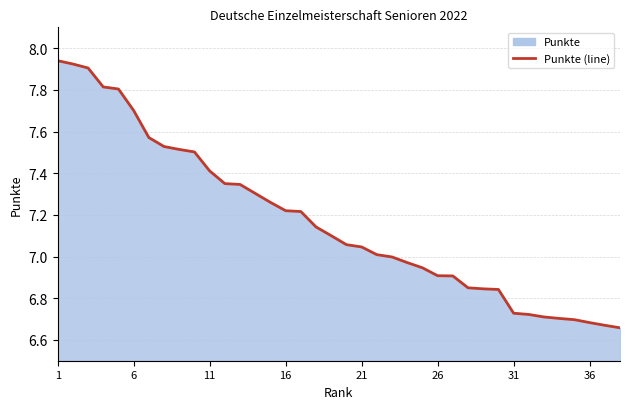

The chart shows a value of 10.7 at 31. True or false?

False